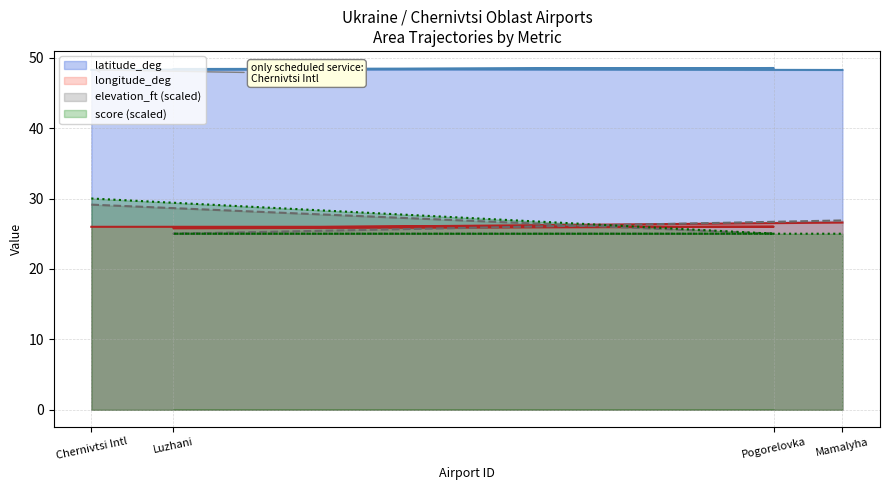

True or false: elevation_ft has more than 0 interior local peaks.

False